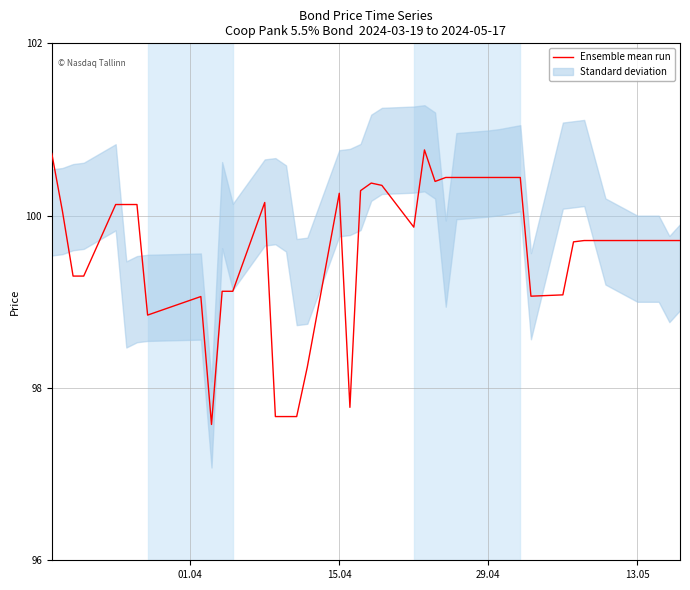

How many data points are less than 99?

7